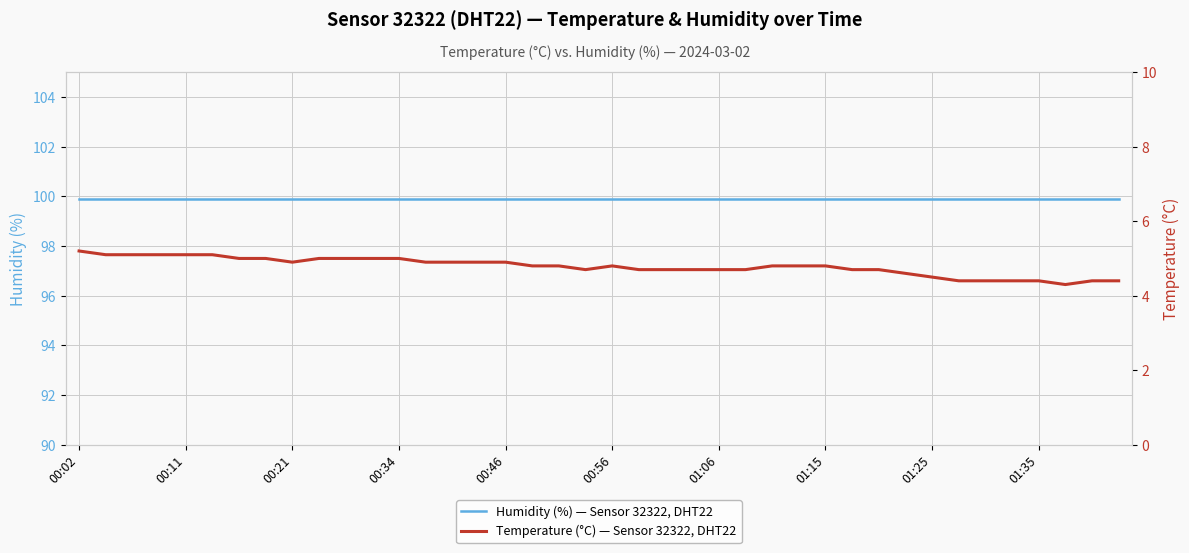

At how many categories does at least one series exceed 24?

40